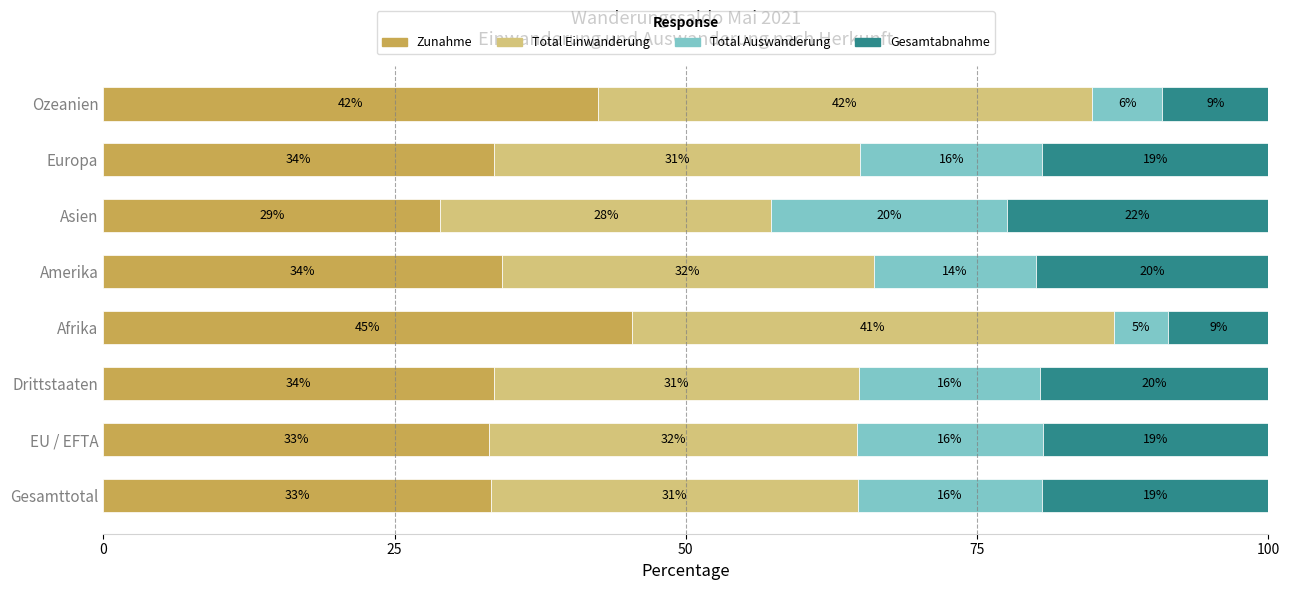

What are all the series names shown in the legend?

Zunahme, Total Einwanderung, Total Auswanderung, Gesamtabnahme